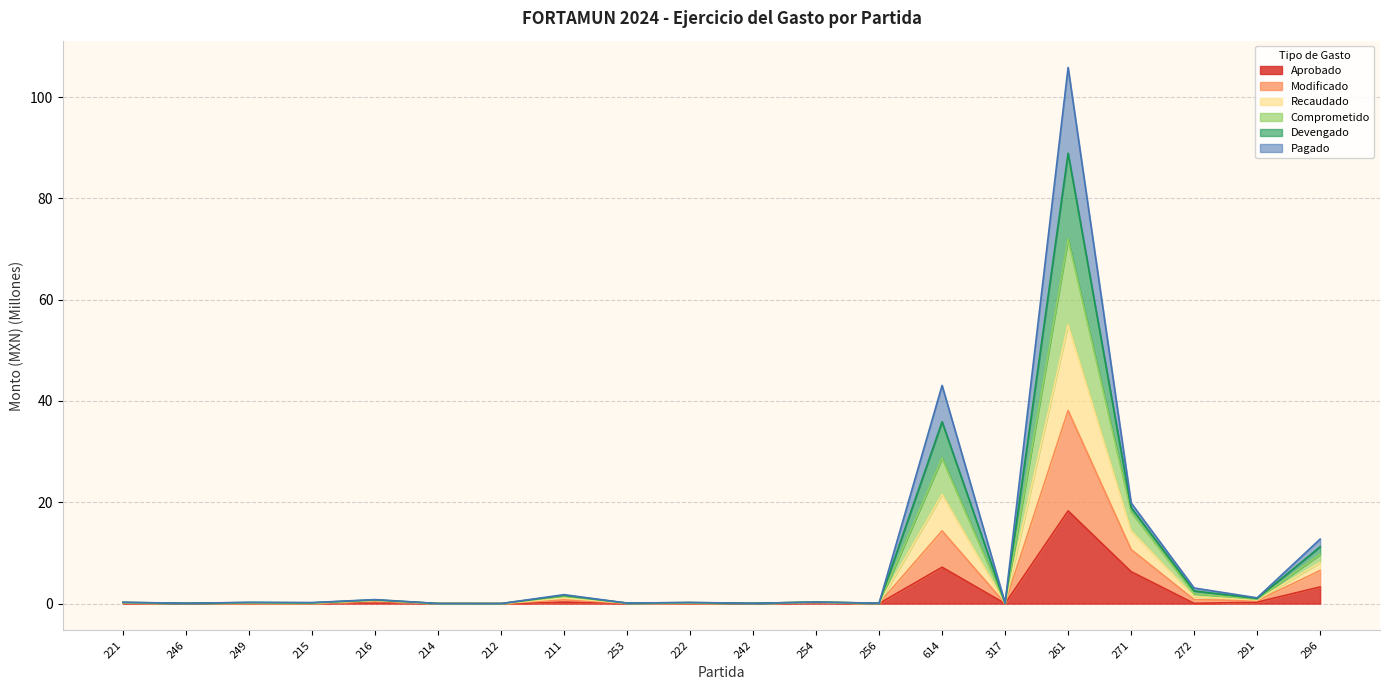

Does the chart have visible grid lines?

Yes